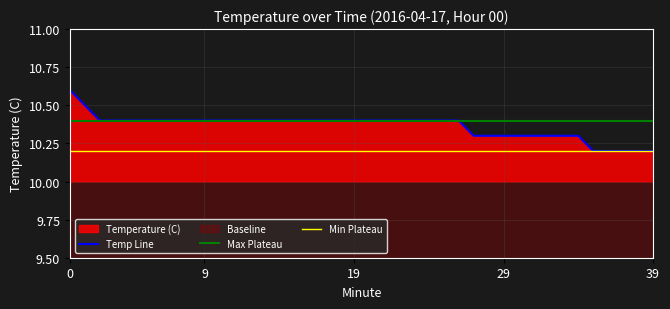

What is the difference between the maximum and minimum values?

0.4